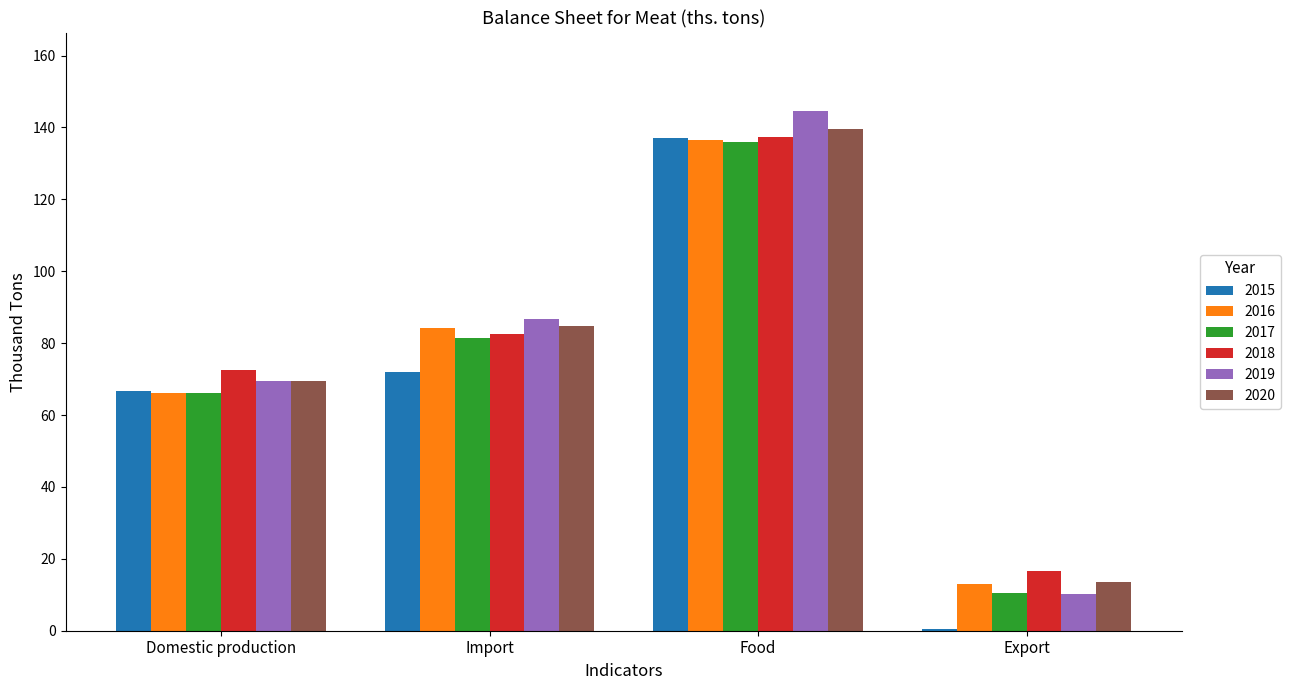

Which series changed the most between Domestic production and Export?

2015